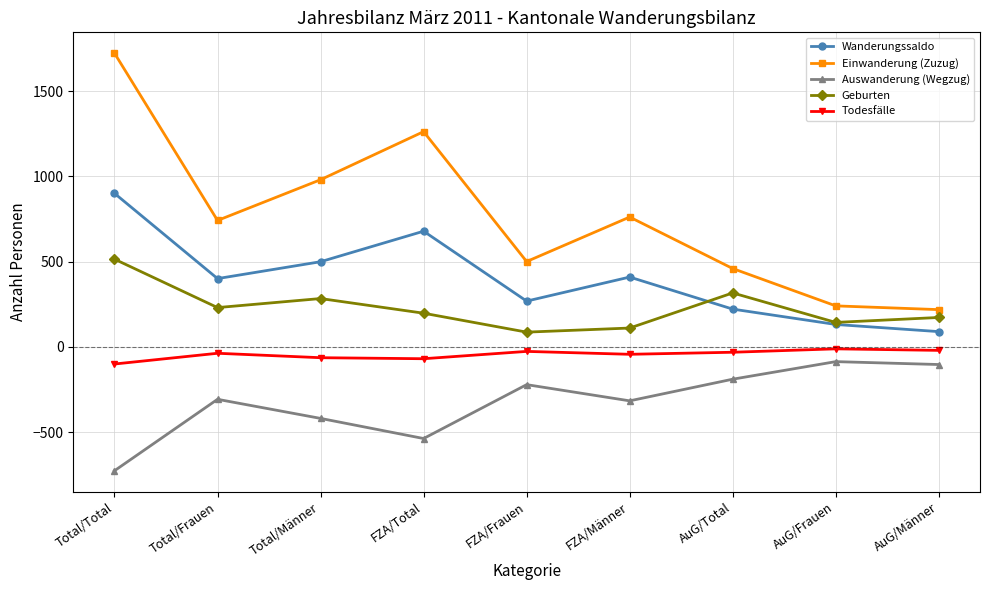

True or false: Auswanderung (Wegzug) has more than 1 points higher than both neighbors.

True